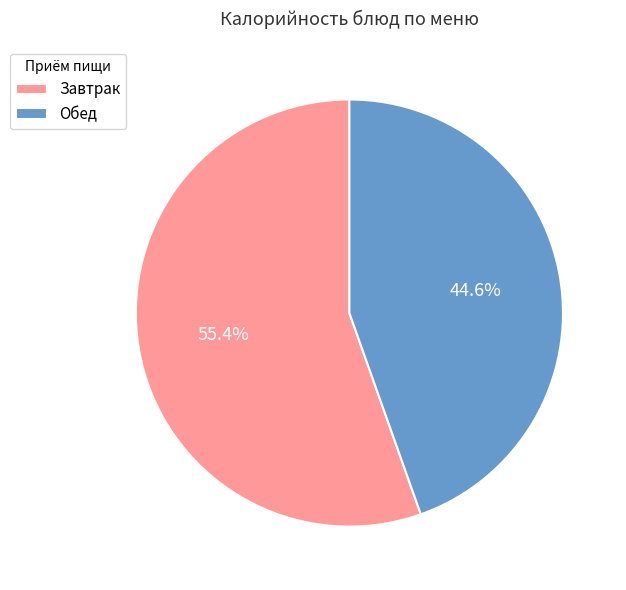

Approximately how many times larger is the value at Завтрак compared to Обед?

1.2